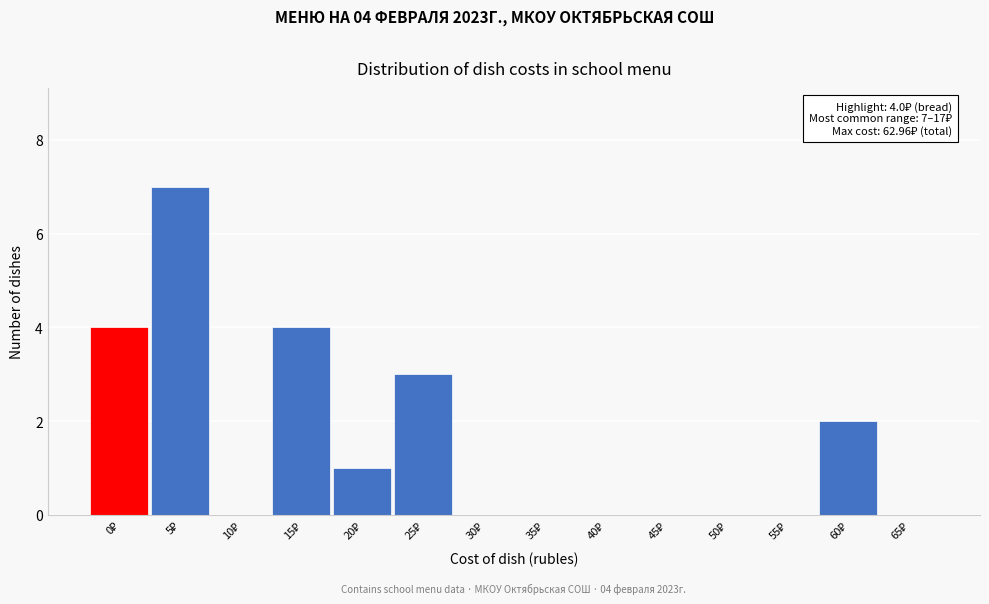

What is the sum of all values?

21